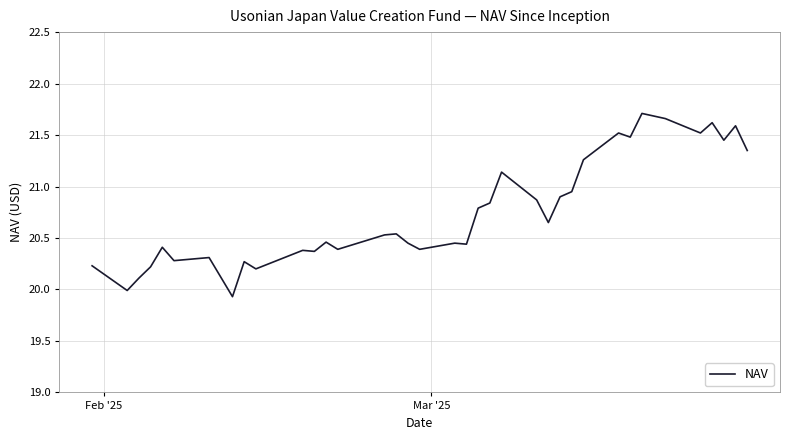

What is the difference between the maximum and minimum values?

1.8